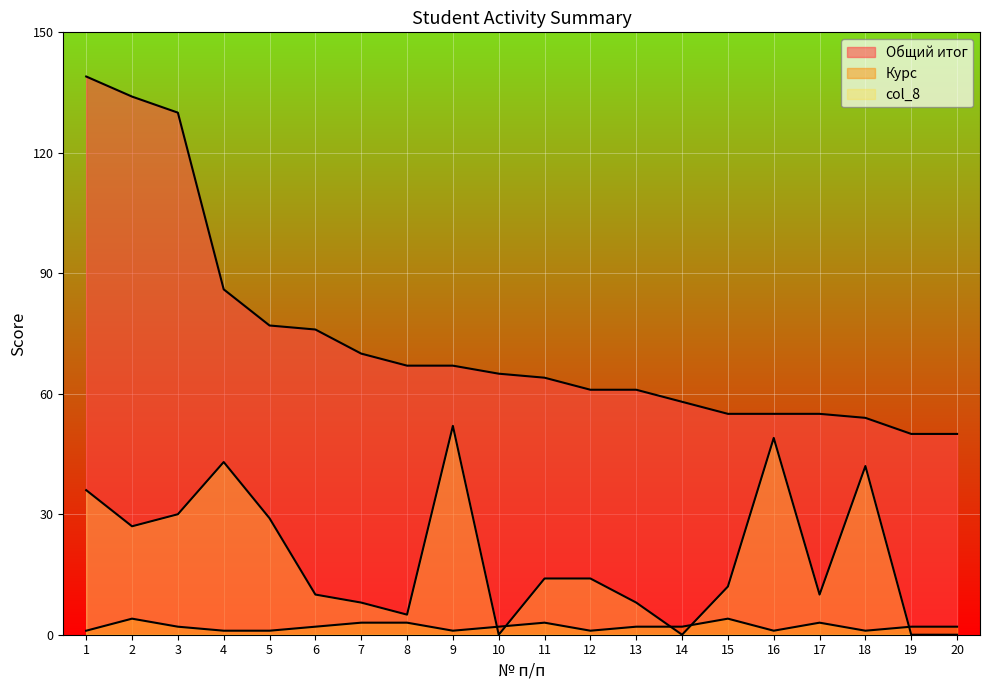

True or false: Курс and Общий итог intersect in this chart.

False